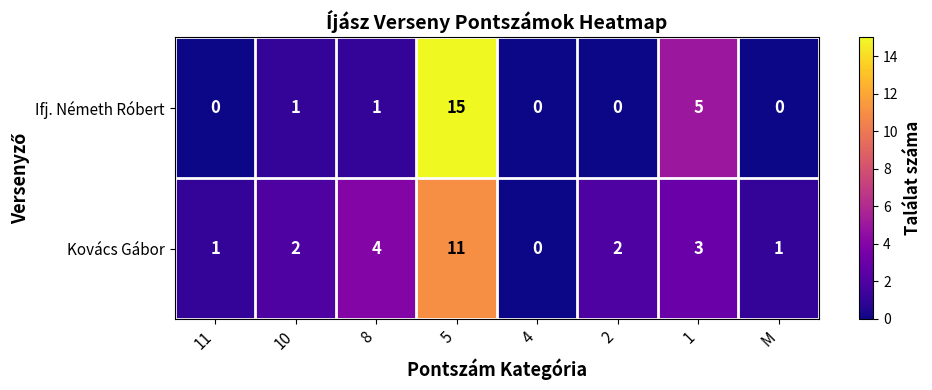

Rank the series by their average value, from lowest to highest.

Ifj. Németh Róbert, Kovács Gábor